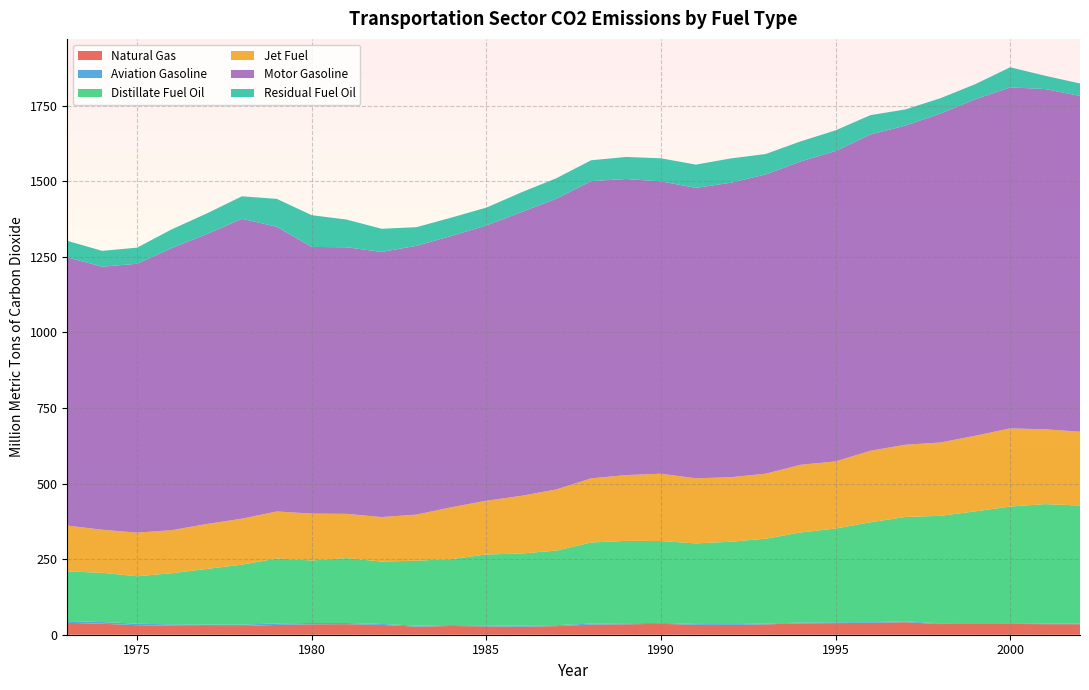

Reading left to right, what are all the values shown in this chart?

Natural Gas: 1973=39.4	1974=36.3	1975=31.5	1976=29.6	1977=28.8	1978=28.6	1979=32.4	1980=34.4	1981=34.9	1982=32.4	1983=26.8	1984=28.9	1985=27.5	1986=26.5	1987=28.4	1988=33.5	1989=34.4	1990=36.0	1991=32.9	1992=32.2	1993=34.2	1994=37.6	1995=38.4	1996=39.1	1997=41.4	1998=35.3	1999=35.8	2000=35.6	2001=34.9	2002=34.8
Aviation Gasoline: 1973=5.8	1974=5.7	1975=4.9	1976=4.7	1977=4.9	1978=4.9	1979=4.9	1980=4.4	1981=3.9	1982=3.2	1983=3.3	1984=3.0	1985=3.5	1986=4.1	1987=3.2	1988=3.4	1989=3.3	1990=3.1	1991=2.9	1992=2.8	1993=2.7	1994=2.6	1995=2.7	1996=2.6	1997=2.7	1998=2.5	1999=2.7	2000=2.5	2001=2.4	2002=2.4
Distillate Fuel Oil: 1973=164.3	1974=162.9	1975=156.9	1976=169.2	1977=184.1	1978=198.2	1979=214.9	1980=206.7	1981=214.6	1982=206.3	1983=214.9	1984=218.0	1985=234.4	1986=238.0	1987=246.6	1988=268.2	1989=272.6	1990=270.8	1991=266.3	1992=272.4	1993=280.7	1994=297.9	1995=310.0	1996=330.3	1997=345.2	1998=355.5	1999=369.5	2000=385.7	2001=394.6	2002=390.1
Jet Fuel: 1973=151.6	1974=142.3	1975=144.3	1976=142.4	1977=148.7	1978=152.1	1979=155.5	1980=155.0	1981=146.4	1982=147.2	1983=152.3	1984=171.7	1985=177.6	1986=190.8	1987=202.2	1988=212.1	1989=217.6	1990=222.6	1991=215.2	1992=213.4	1993=215.1	1994=223.8	1995=222.1	1996=236.5	1997=238.9	1998=242.4	1999=250.0	2000=258.6	2001=247.4	2002=244.1
Motor Gasoline: 1973=887.0	1974=870.0	1975=889.2	1976=933.5	1977=958.8	1978=991.8	1979=941.6	1980=881.9	1981=881.6	1982=876.8	1983=889.0	1984=897.3	1985=910.4	1986=938.2	1987=961.4	1988=982.9	1989=979.2	1990=966.8	1991=960.5	1992=973.9	1993=989.5	1994=1003.3	1995=1026.4	1996=1046.0	1997=1055.4	1998=1087.9	1999=1112.8	2000=1127.5	2001=1125.3	2002=1110.5
Residual Fuel Oil: 1973=54.6	1974=52.3	1975=53.4	1976=61.9	1977=68.2	1978=74.3	1979=92.2	1980=105.0	1981=91.5	1982=76.6	1983=61.7	1984=60.6	1985=59.0	1986=65.3	1987=67.6	1988=69.0	1989=72.9	1990=76.3	1991=77.0	1992=80.3	1993=67.7	1994=66.3	1995=68.4	1996=63.9	1997=53.4	1998=50.6	1999=50.0	2000=66.6	2001=44.0	2002=41.2